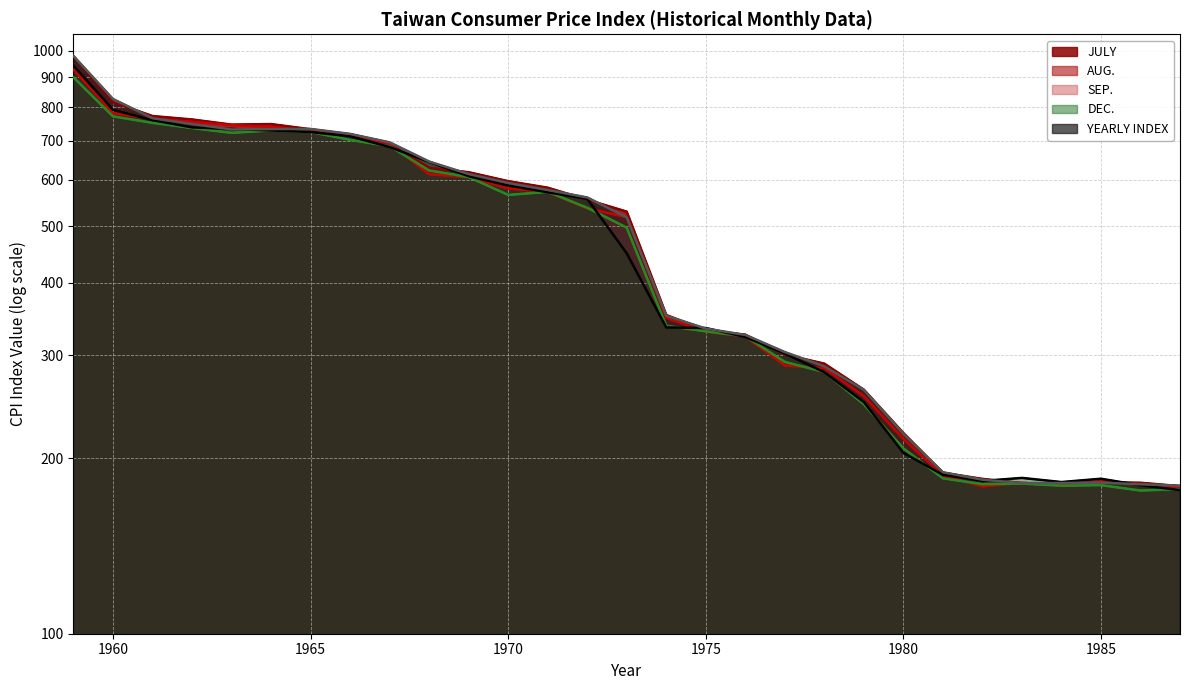

How many data points in JULY are less than 529?

14